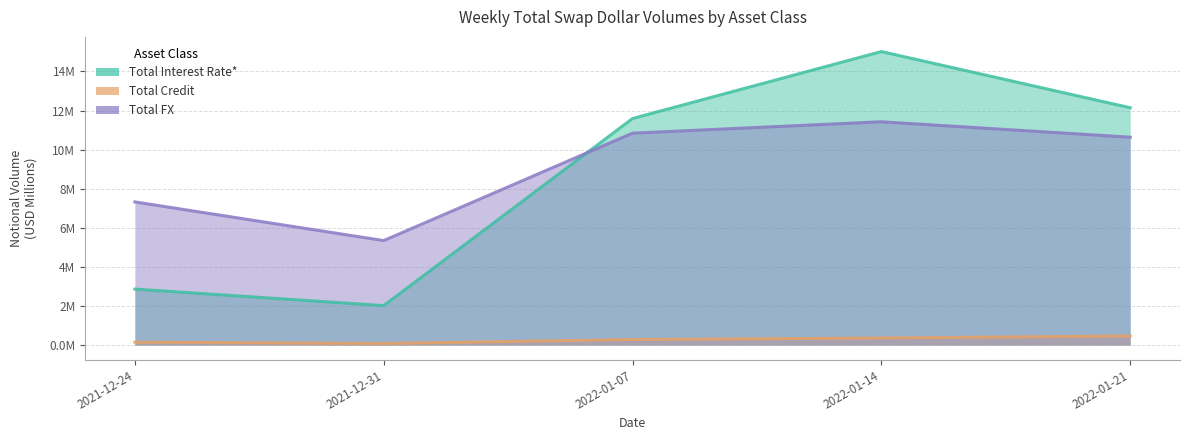

True or false: Total Credit has more than 0 points higher than both neighbors.

False